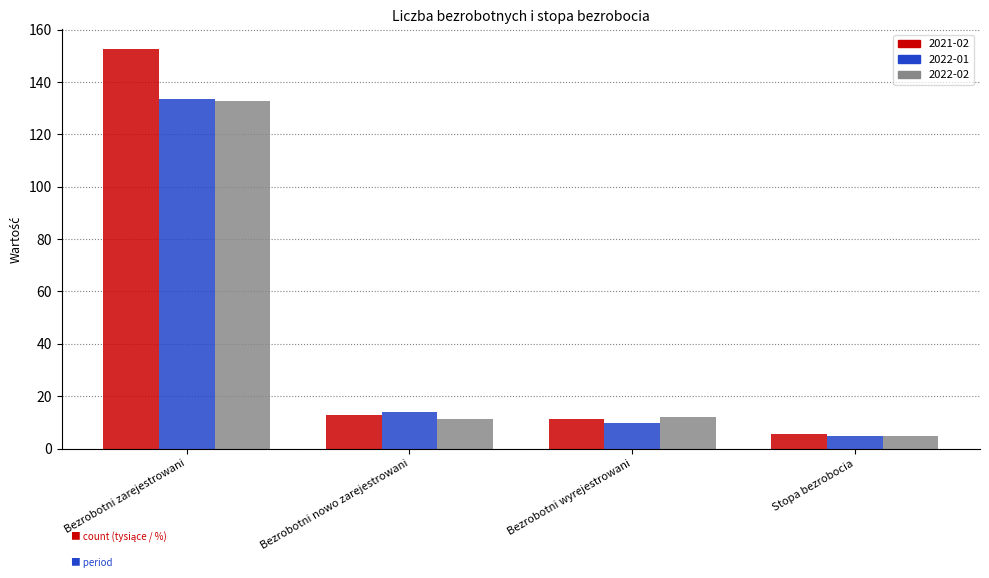

What is the spread (max minus min) of values at Bezrobotni nowo zarejestrowani?

2.9